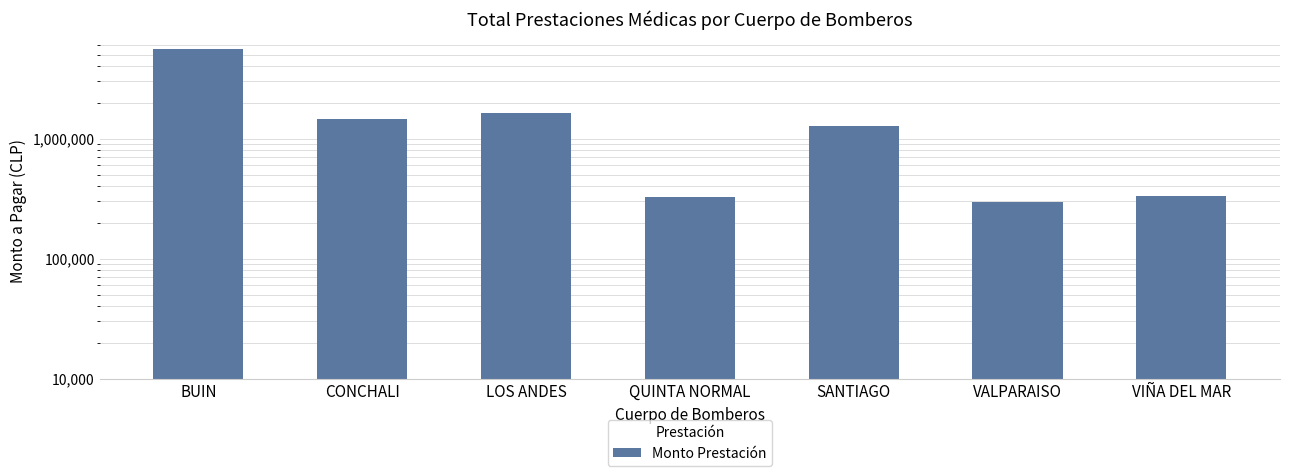

What is the sum of the values at VIÑA DEL MAR and LOS ANDES?

1959611